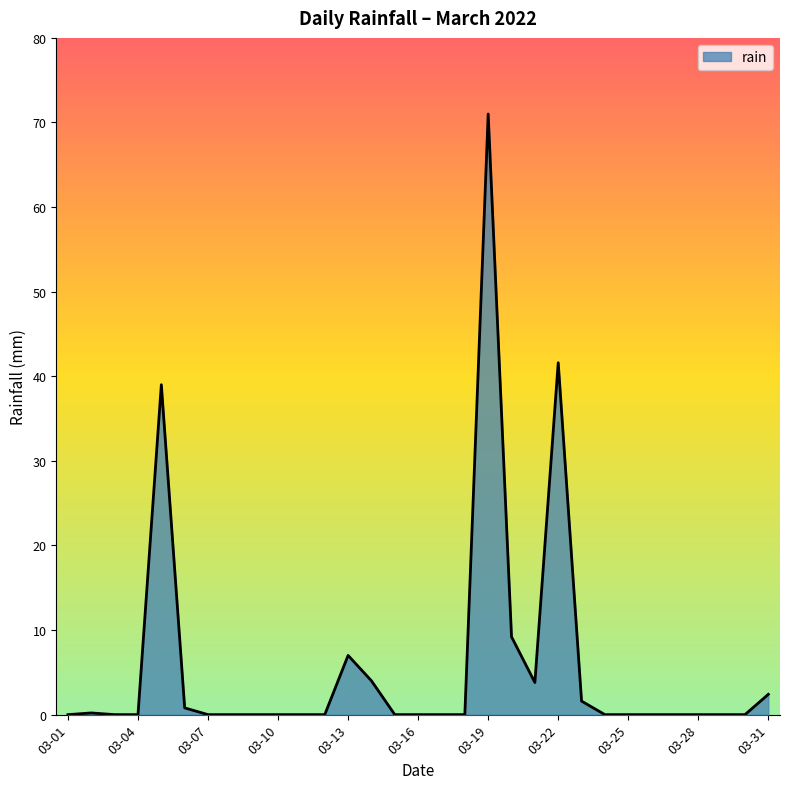

What is the greatest value displayed?

71.0